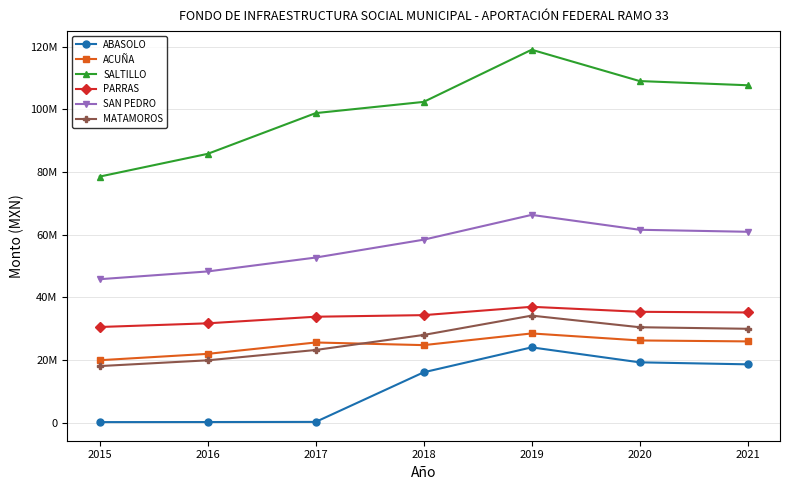

At which label does ABASOLO first exceed 16142216?

2018